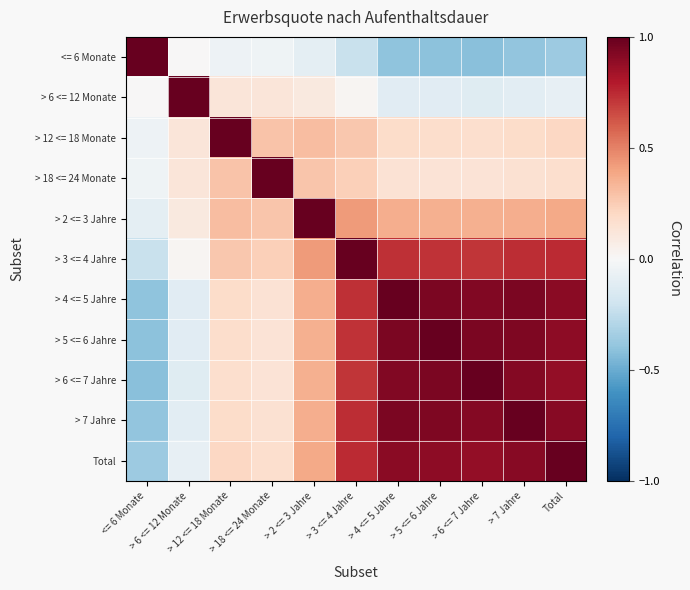

List the series in order of their peak value, lowest first.

<= 6 Monate, > 6 <= 12 Monate, > 12 <= 18 Monate, > 18 <= 24 Monate, > 2 <= 3 Jahre, > 3 <= 4 Jahre, > 4 <= 5 Jahre, > 5 <= 6 Jahre, > 6 <= 7 Jahre, > 7 Jahre, Total